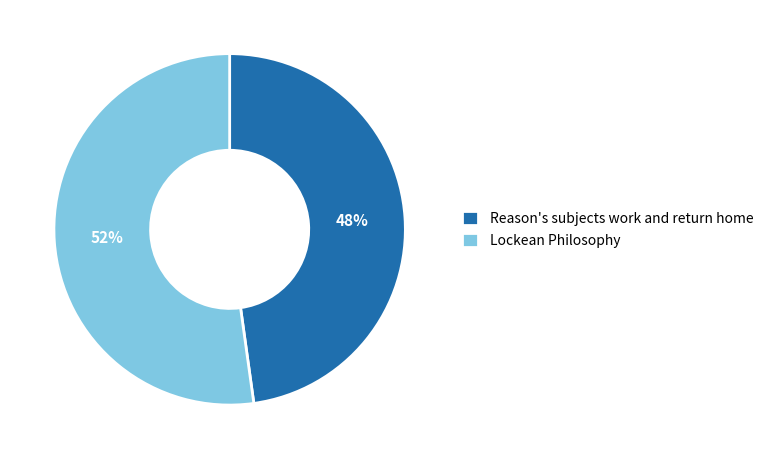

Is there any slice that represents more than half of the pie?

Yes